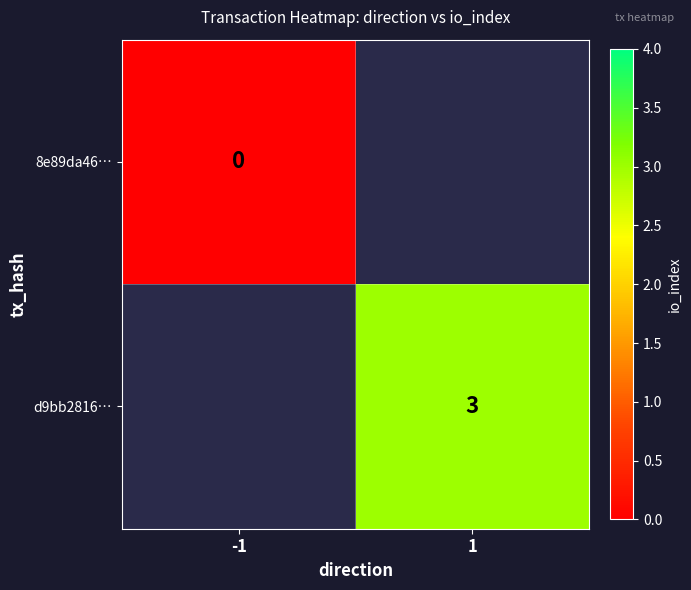

True or false: d9bb2816… has a value of 3 at 1.

True